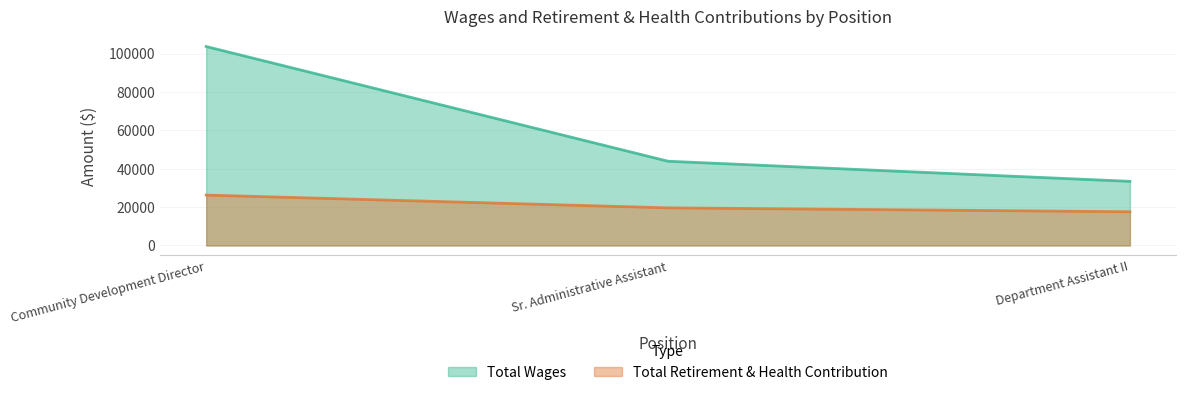

Rank the series at Community Development Director from highest to lowest value.

Total Wages, Total Retirement & Health Contribution